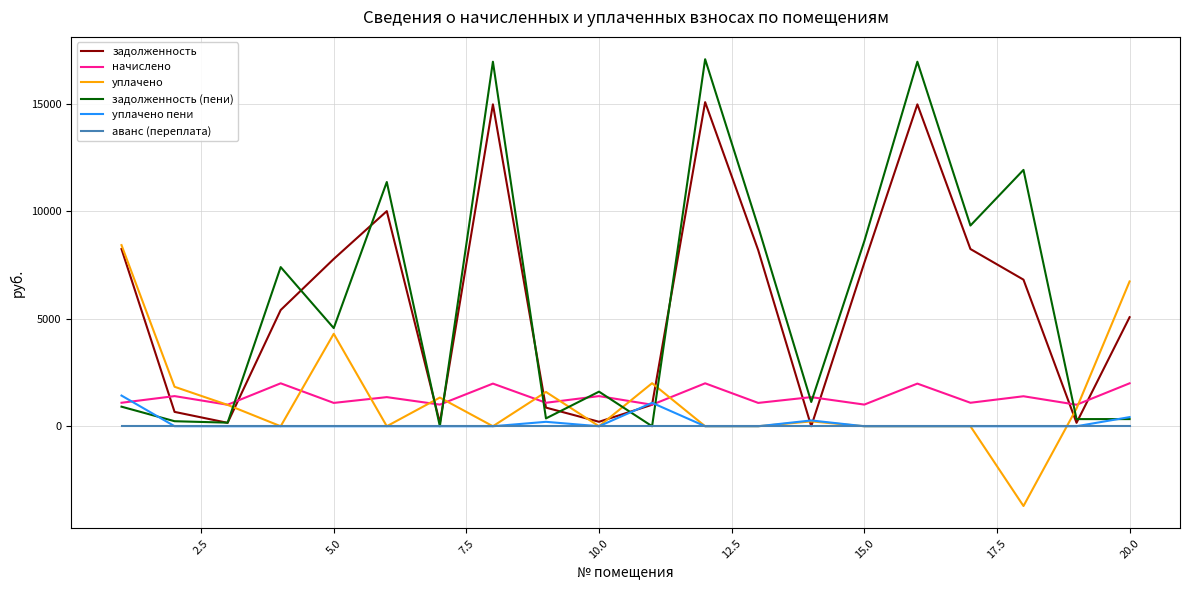

What is the greatest value displayed?

17071.1